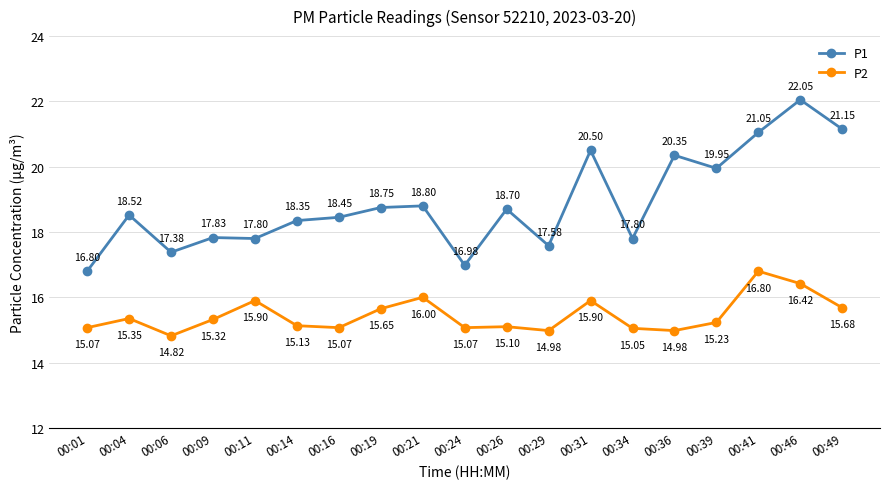

Which series has the largest range (max minus min)?

P1